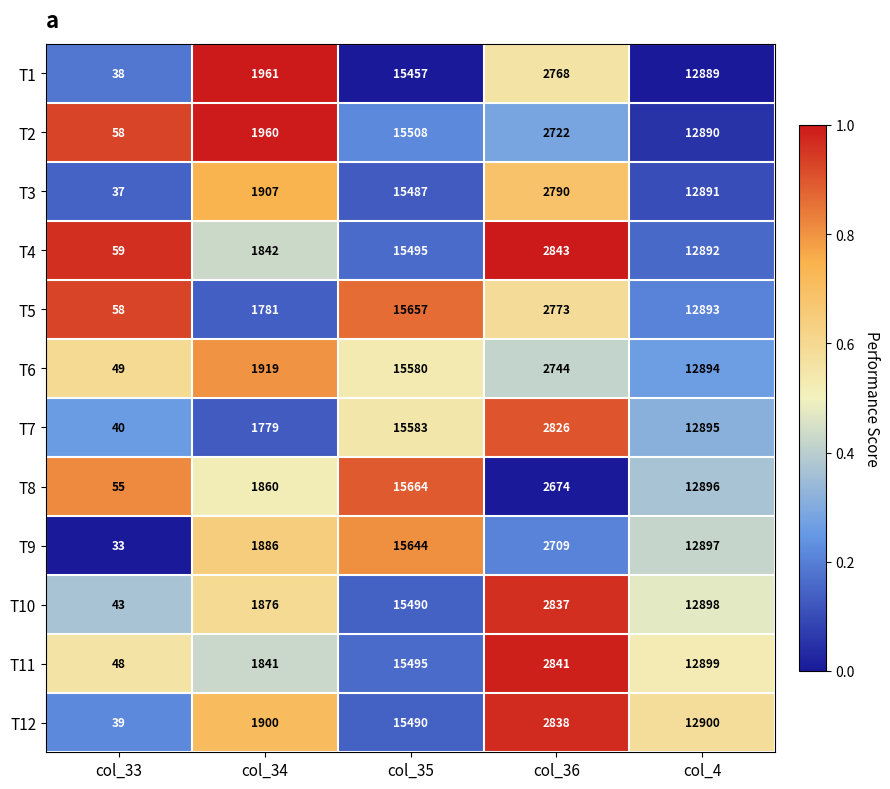

List the labels in order of T4 value, smallest first.

col_33, col_34, col_36, col_4, col_35